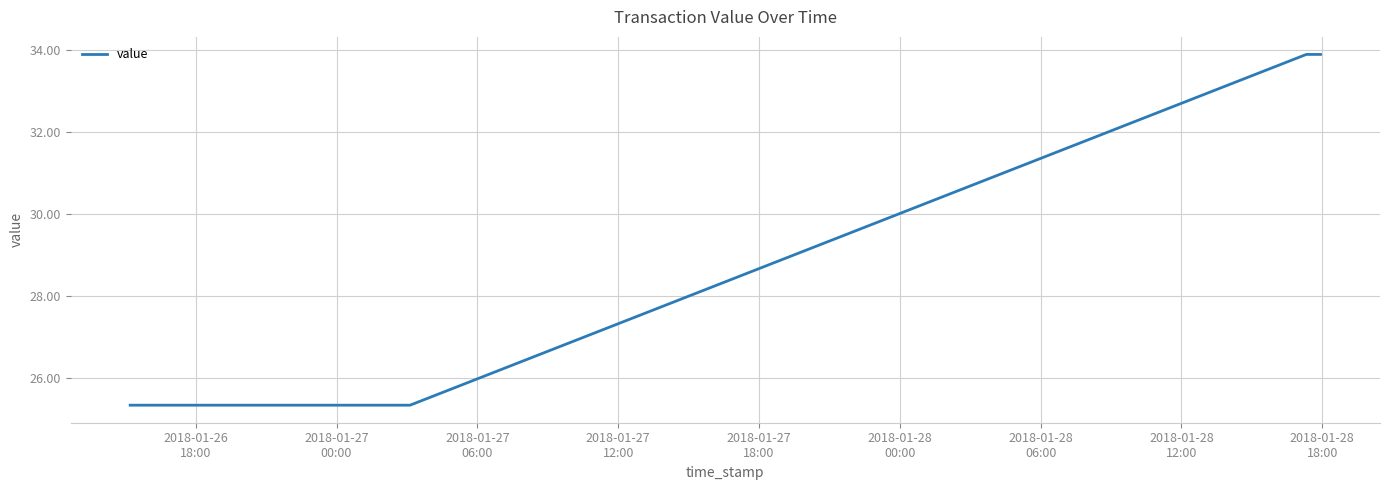

What is the greatest value displayed?

33.9